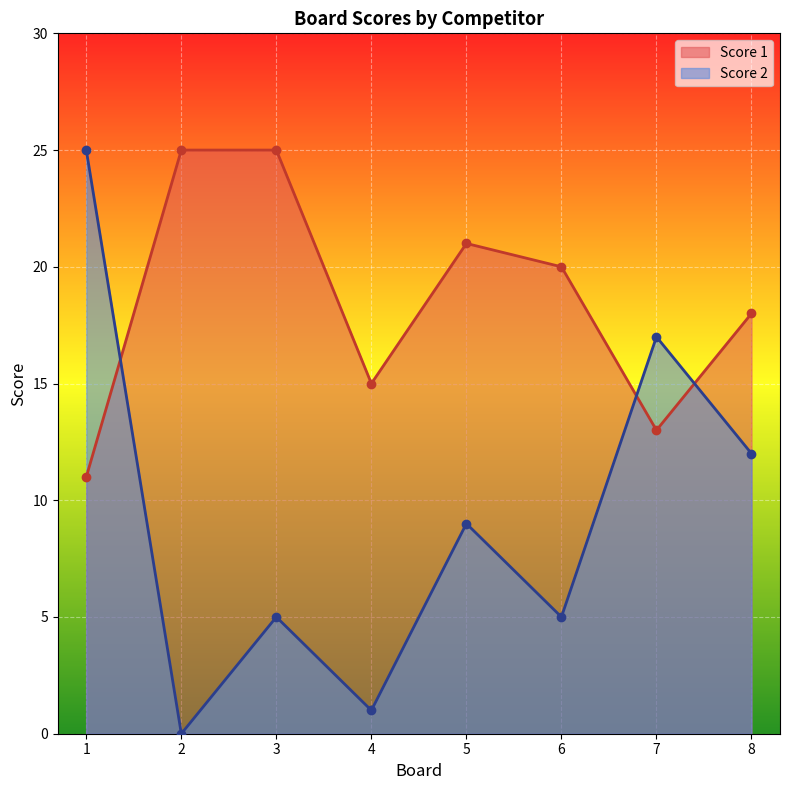

Rank the series by their maximum value, from lowest to highest.

Score 1, Score 2